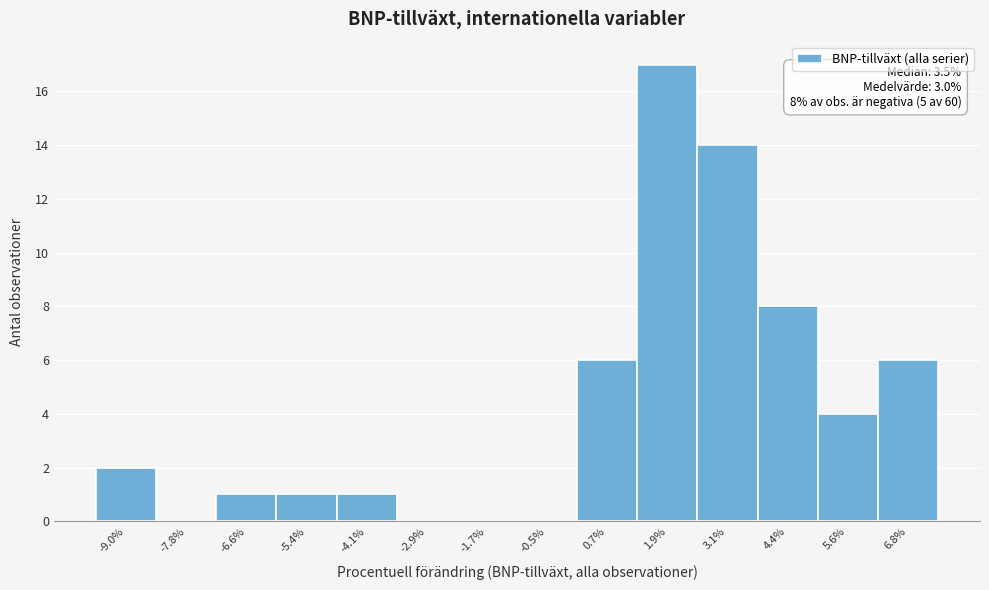

What is the sum of the values at 4.4% and -9.0%?

10